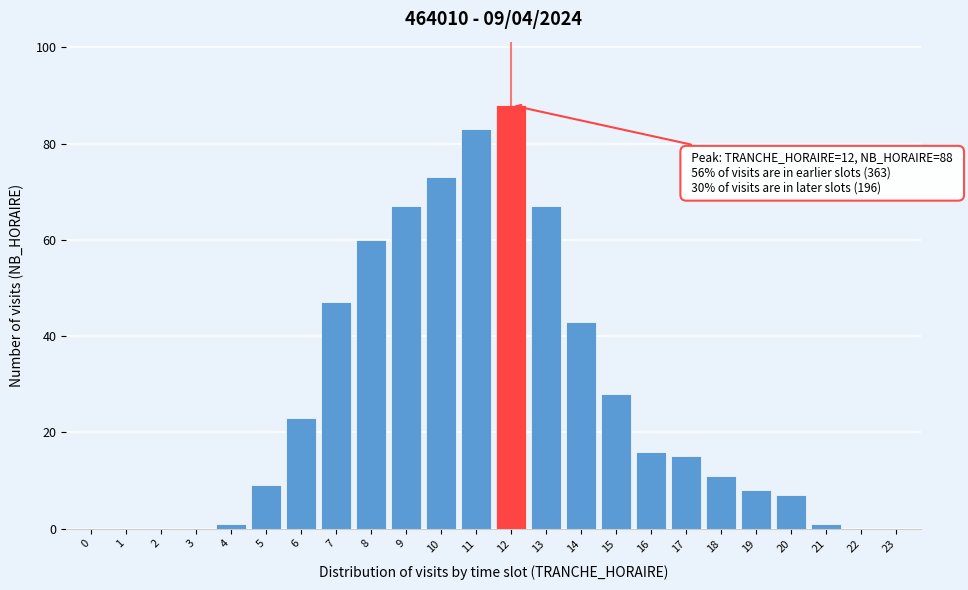

Reading left to right, transcribe all the data shown in this chart.

0=0	1=0	2=0	3=0	4=1	5=9	6=23	7=47	8=60	9=67	10=73	11=83	12=88	13=67	14=43	15=28	16=16	17=15	18=11	19=8	20=7	21=1	22=0	23=0